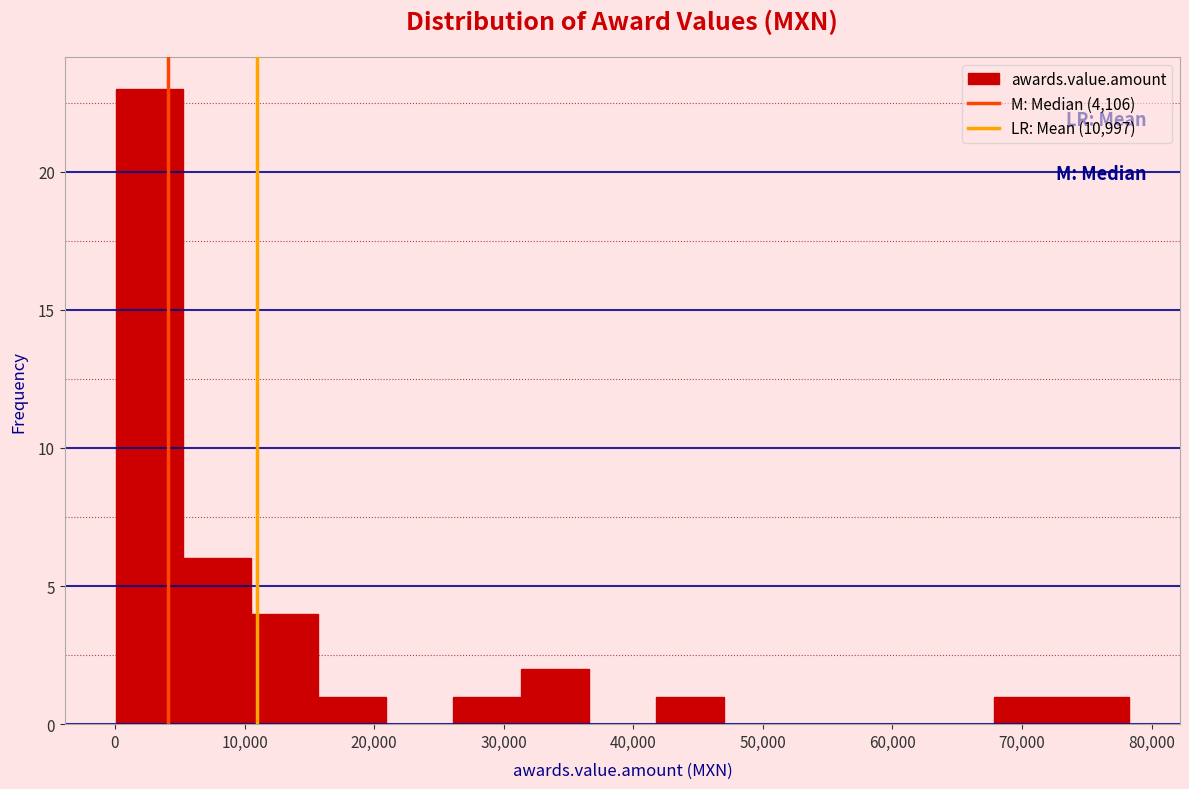

Reading left to right, list every bar in this chart as the range it spans on the x-axis followed by its height. Neither the bar edges nor the heights are printed on the chart, so give them approximately, as read against the axes.

0 to 5000: 23
5000 to 10000: 6
10000 to 16000: 4
16000 to 21000: 1
21000 to 26000: 0
26000 to 31000: 1
31000 to 37000: 2
37000 to 42000: 0
42000 to 47000: 1
47000 to 52000: 0
52000 to 57000: 0
57000 to 63000: 0
63000 to 68000: 0
68000 to 73000: 1
73000 to 78000: 1